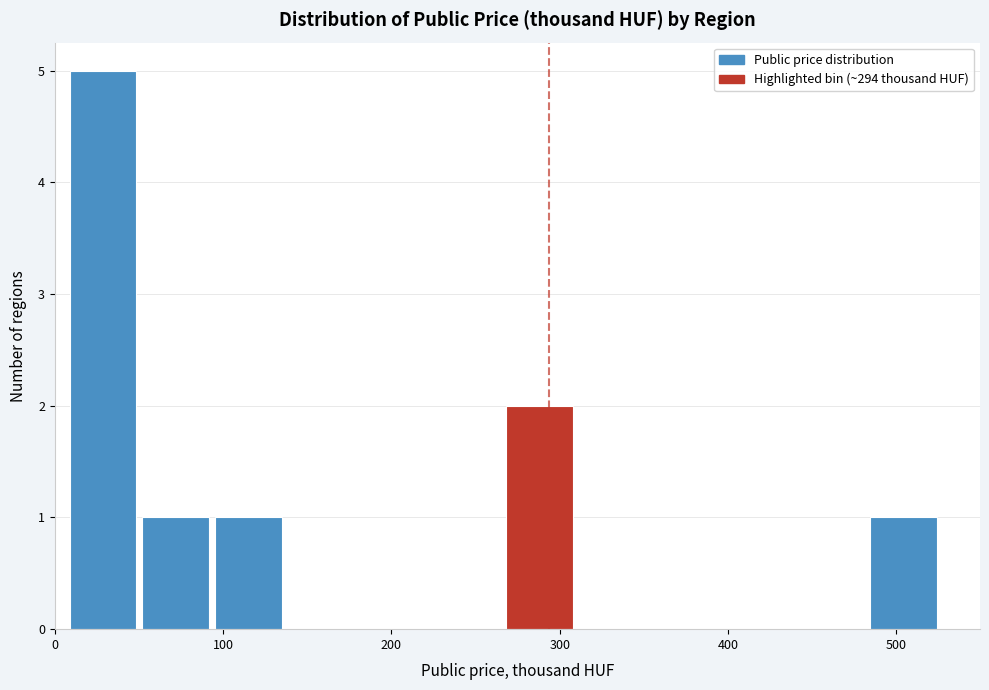

What is the height of the bar covering 270 to 310 on the x-axis? Neither the bar edges nor the heights are printed on the chart, so give them approximately, as read against the axes.

2